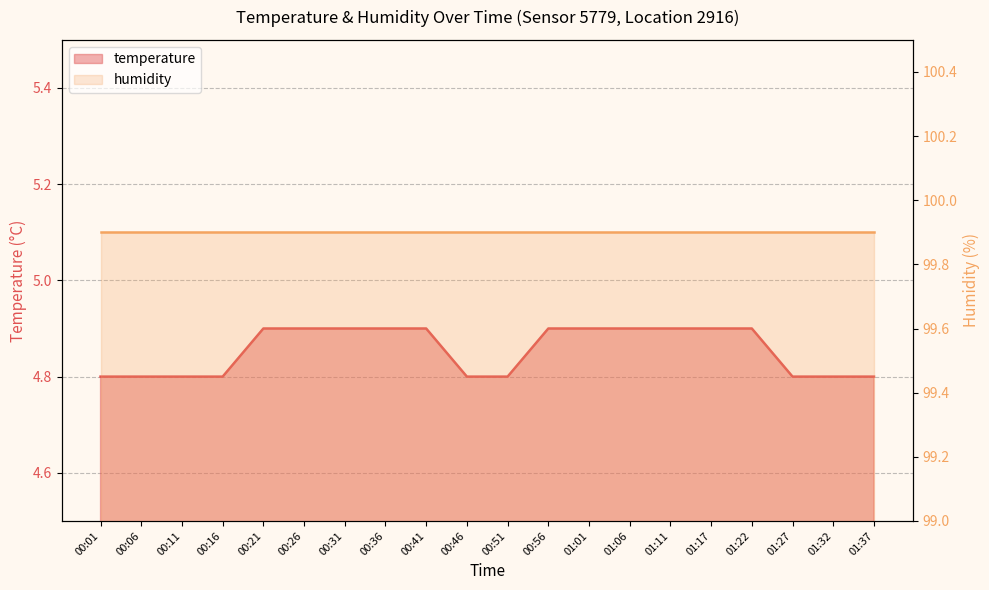

What is the sum of all values?

97.1